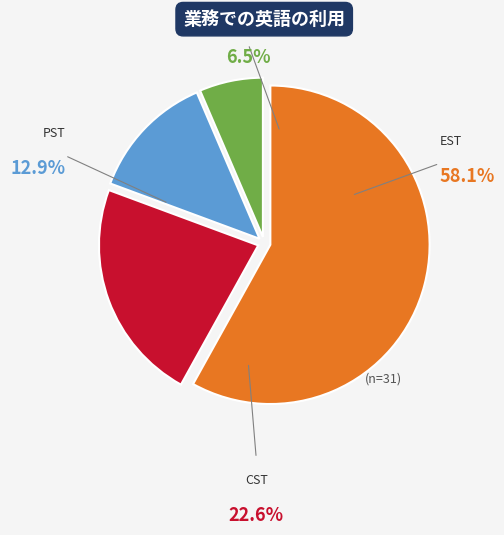

How many slices are in this pie chart?

4